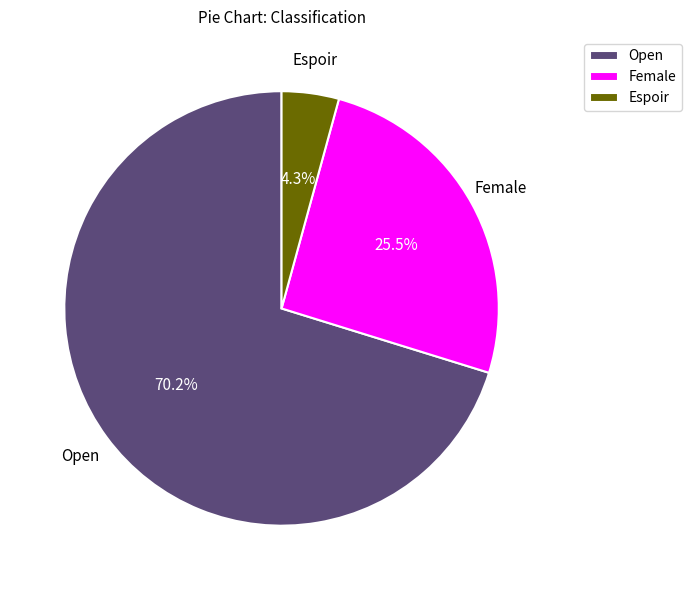

What is the largest slice in the pie chart?

Open